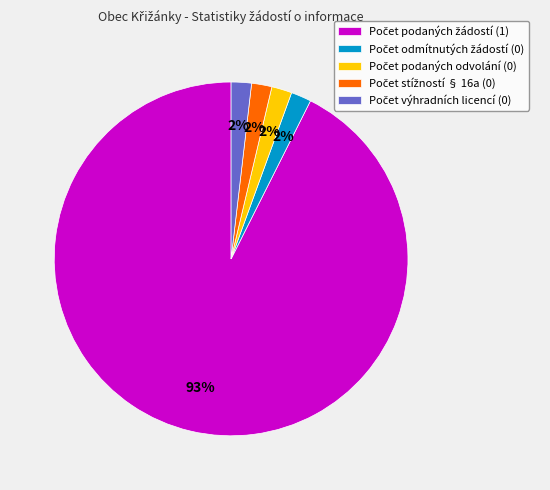

Is there a majority slice in this chart?

Yes